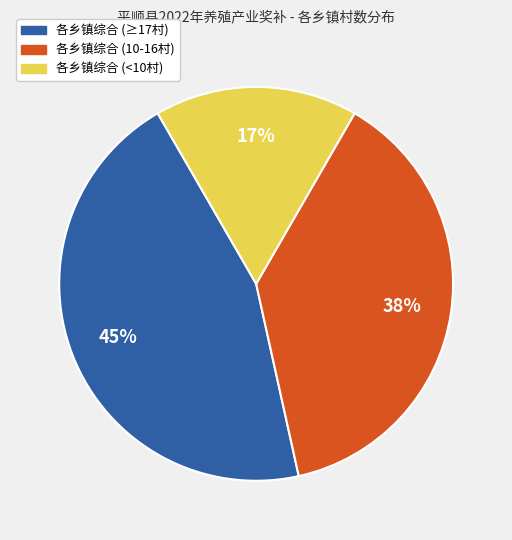

Is there a majority slice in this chart?

No